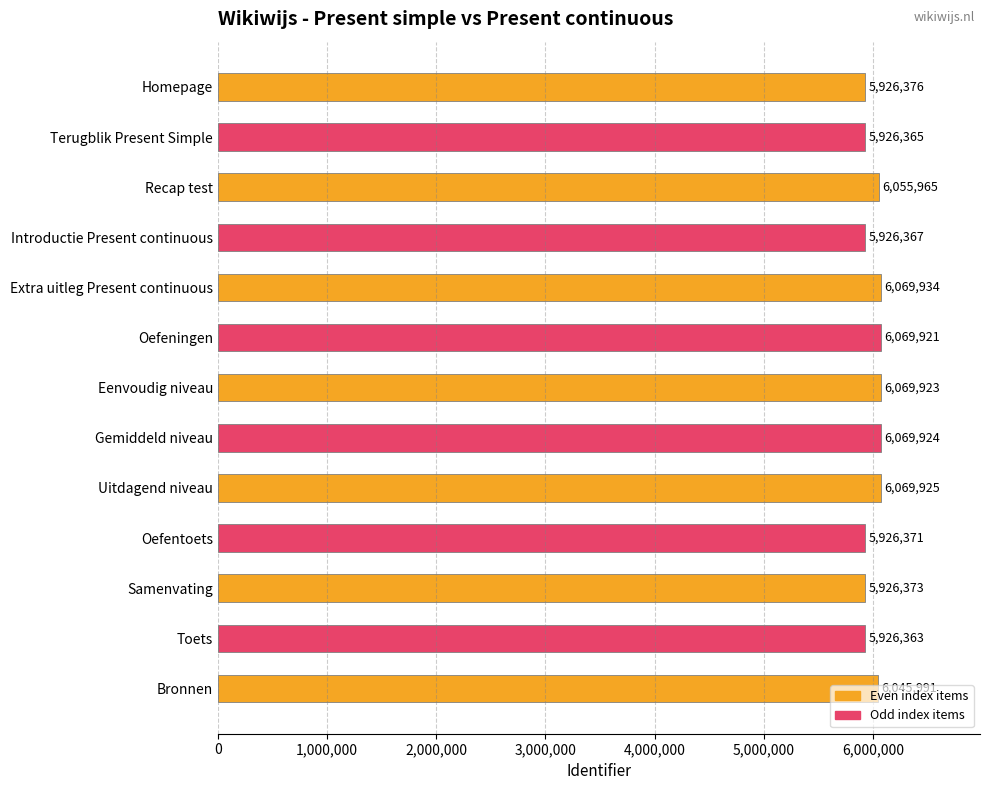

What is the change in value from Homepage to Toets?

-13